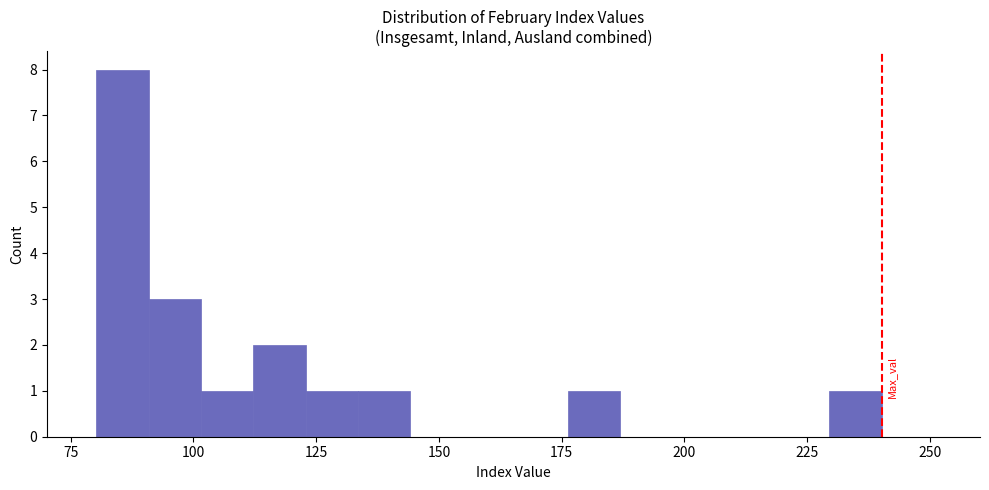

Around what value on the x-axis is the tallest bar? Give the approximate position of its centre, as read against the axis.

85